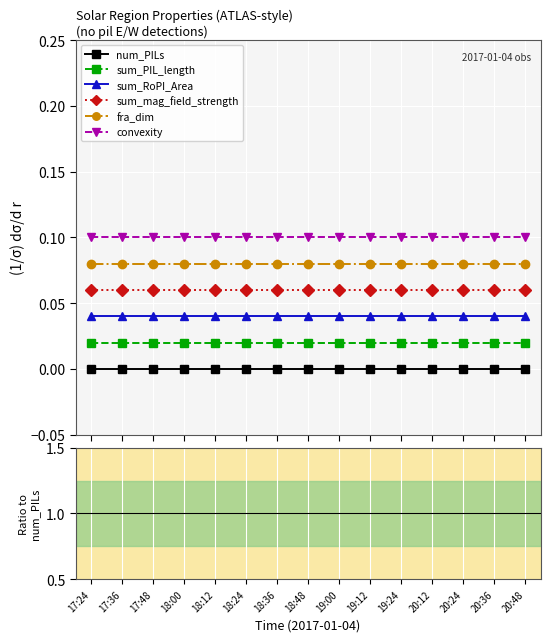

Reading left to right, extract all data points from this chart.

num_PILs: 17:24=0.0	17:36=0.0	17:48=0.0	18:00=0.0	18:12=0.0	18:24=0.0	18:36=0.0	18:48=0.0	19:00=0.0	19:12=0.0	19:24=0.0	20:12=0.0	20:24=0.0	20:36=0.0	20:48=0.0
sum_PIL_length: 17:24=0.0	17:36=0.0	17:48=0.0	18:00=0.0	18:12=0.0	18:24=0.0	18:36=0.0	18:48=0.0	19:00=0.0	19:12=0.0	19:24=0.0	20:12=0.0	20:24=0.0	20:36=0.0	20:48=0.0
sum_RoPI_Area: 17:24=0.0	17:36=0.0	17:48=0.0	18:00=0.0	18:12=0.0	18:24=0.0	18:36=0.0	18:48=0.0	19:00=0.0	19:12=0.0	19:24=0.0	20:12=0.0	20:24=0.0	20:36=0.0	20:48=0.0
sum_mag_field_strength: 17:24=0.1	17:36=0.1	17:48=0.1	18:00=0.1	18:12=0.1	18:24=0.1	18:36=0.1	18:48=0.1	19:00=0.1	19:12=0.1	19:24=0.1	20:12=0.1	20:24=0.1	20:36=0.1	20:48=0.1
fra_dim: 17:24=0.1	17:36=0.1	17:48=0.1	18:00=0.1	18:12=0.1	18:24=0.1	18:36=0.1	18:48=0.1	19:00=0.1	19:12=0.1	19:24=0.1	20:12=0.1	20:24=0.1	20:36=0.1	20:48=0.1
convexity: 17:24=0.1	17:36=0.1	17:48=0.1	18:00=0.1	18:12=0.1	18:24=0.1	18:36=0.1	18:48=0.1	19:00=0.1	19:12=0.1	19:24=0.1	20:12=0.1	20:24=0.1	20:36=0.1	20:48=0.1